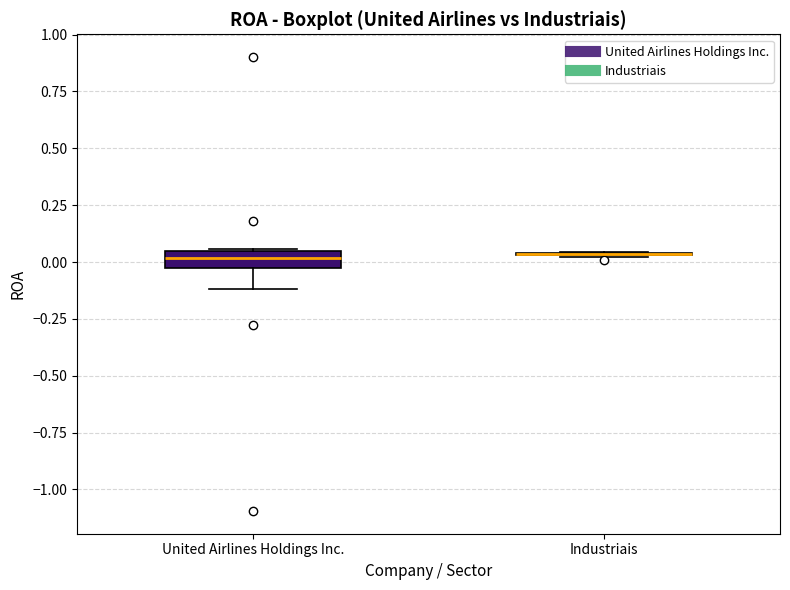

Reading left to right, transcribe this box plot: for each box, give where its median line is, the range the box spans, and where its two whiskers end, as read against the y-axis. The values are not printed on the chart, so give them approximately, as read against the axis.

United Airlines Holdings Inc.: median 0.00, box -0.05 to 0.05, whiskers -0.10 to 0.05
Industriais: box collapsed to a line at 0.05, whiskers 0.00 to 0.05